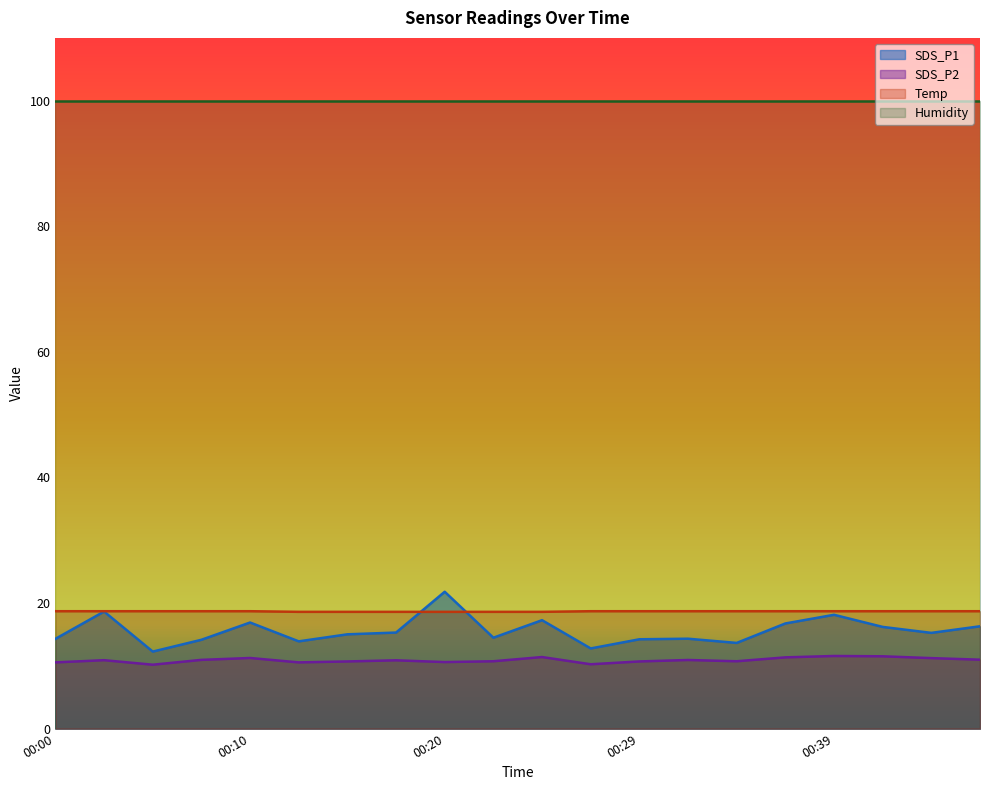

True or false: SDS_P2 and Temp intersect in this chart.

False